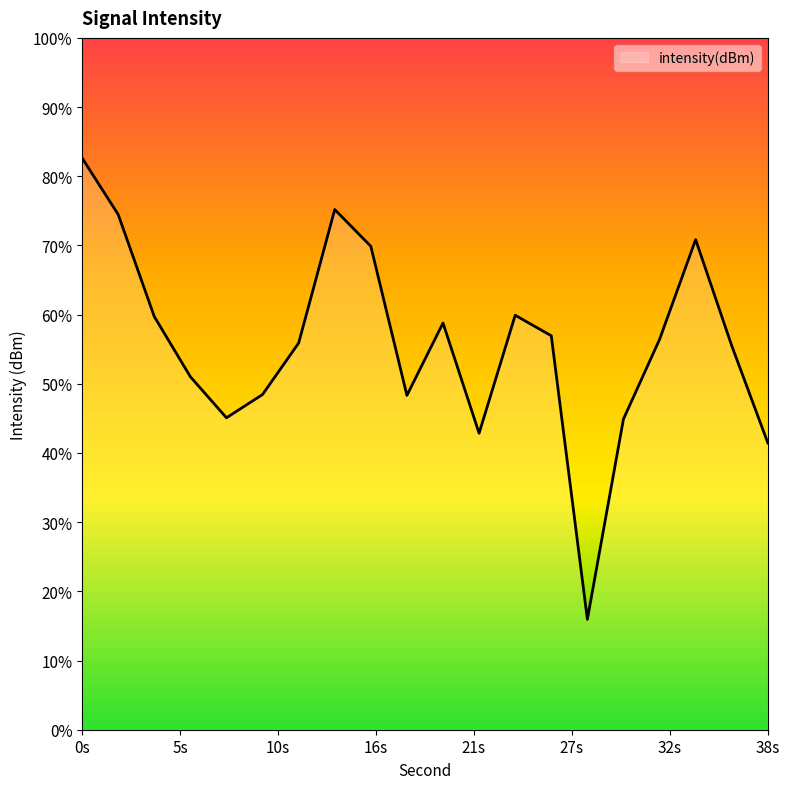

Is this an area chart (filled region under the line)?

No